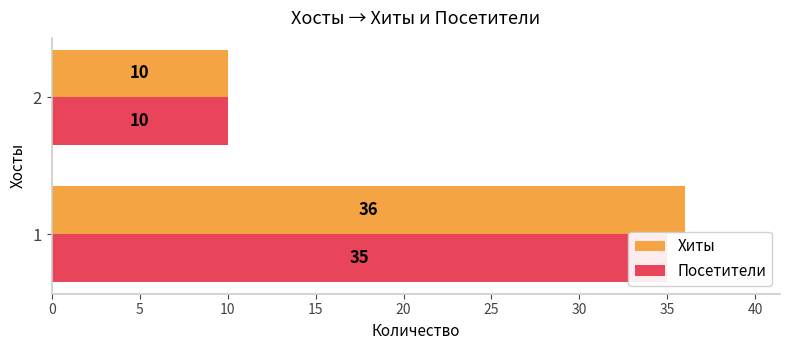

Which series has the widest spread of values?

Хиты